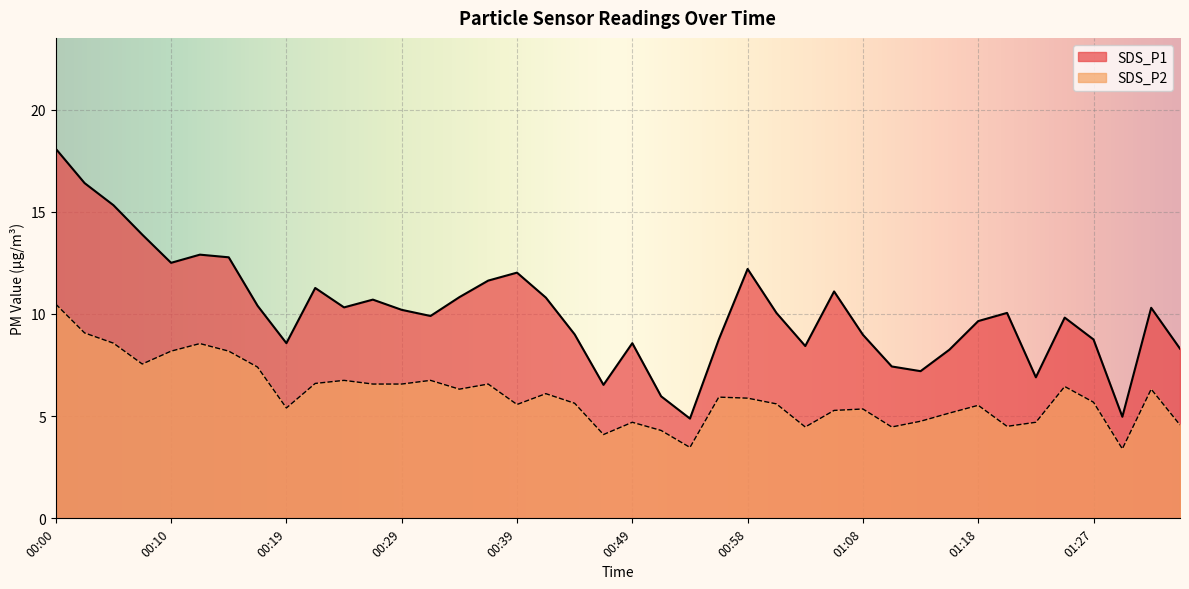

What is the greatest value displayed?

18.1